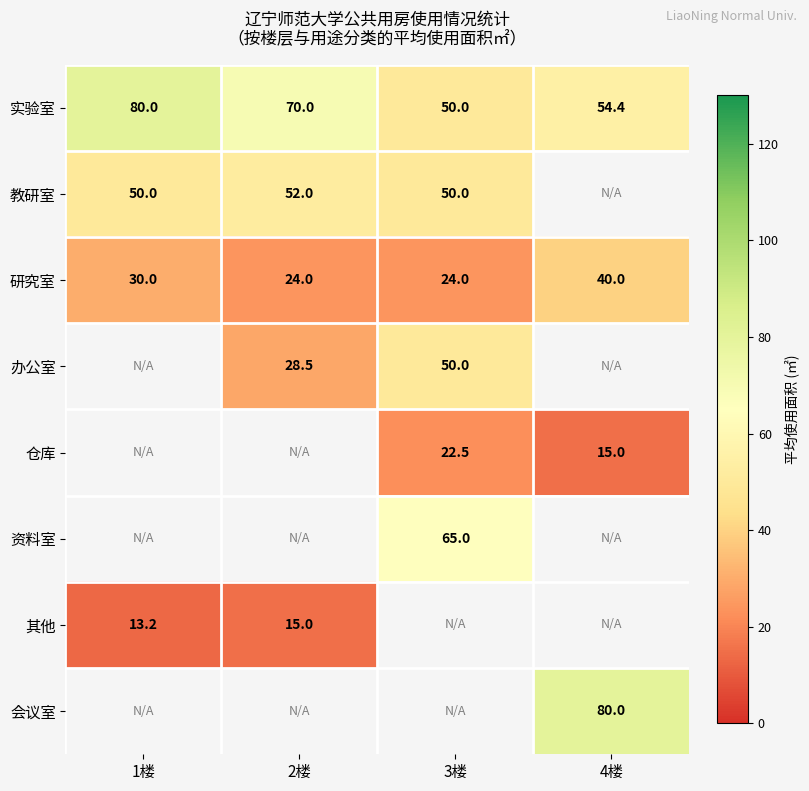

At how many categories does at least one series exceed 32?

4